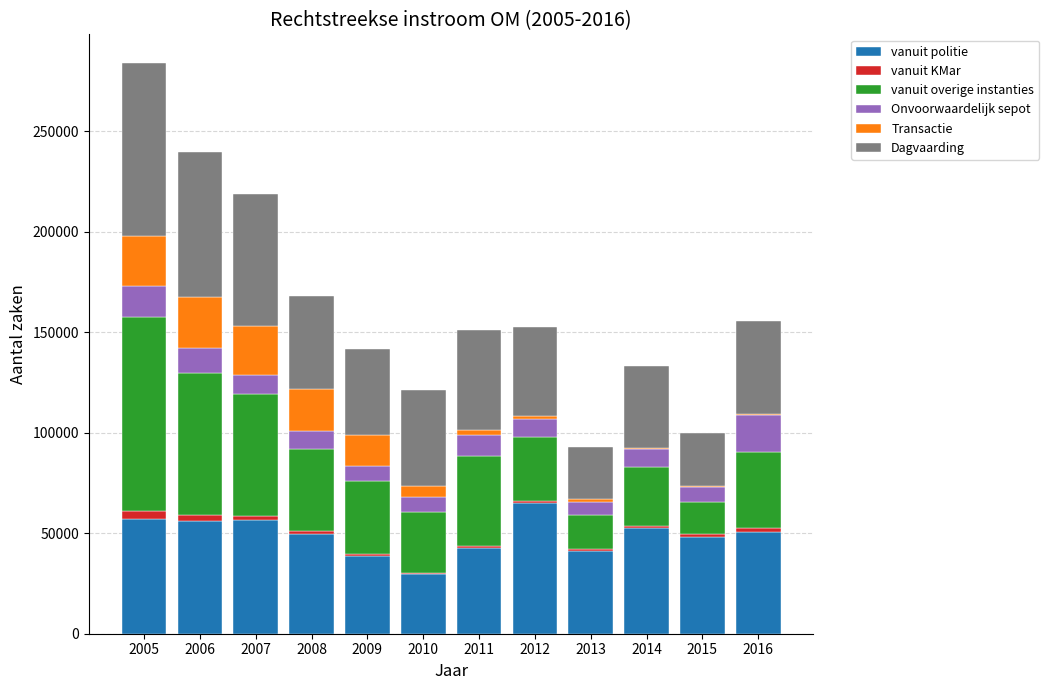

At which category is the sum across all series the highest?

2005